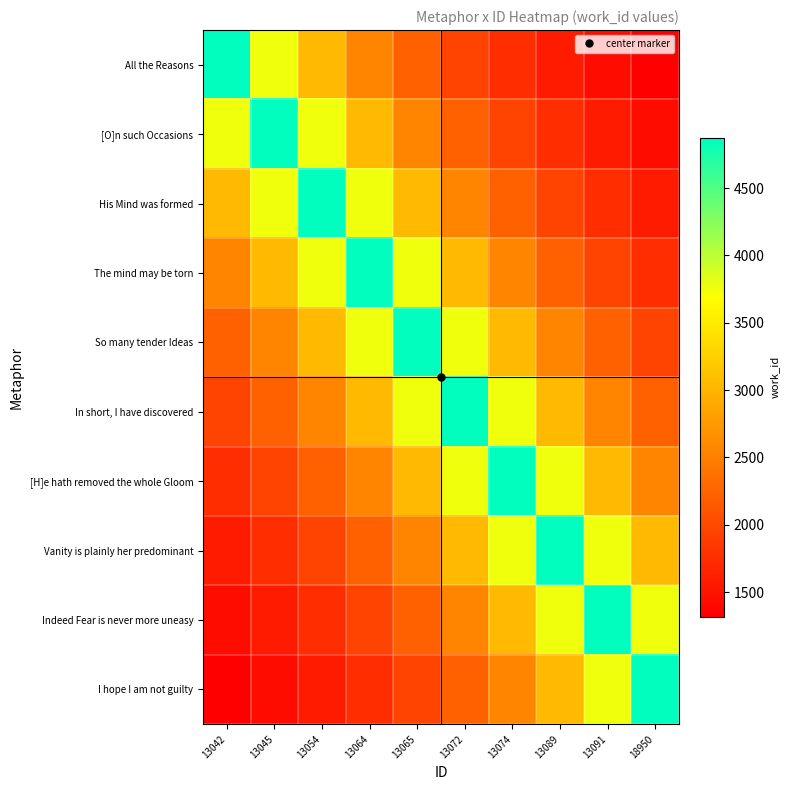

What is the total value across all series at 13091?

26901.0